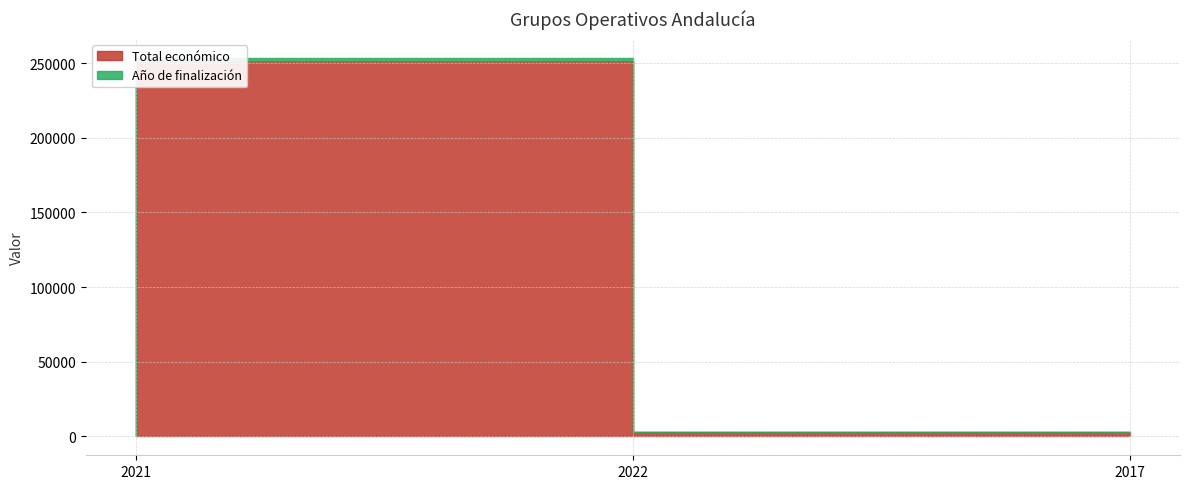

What is the sum of all Año de finalización values?

4048